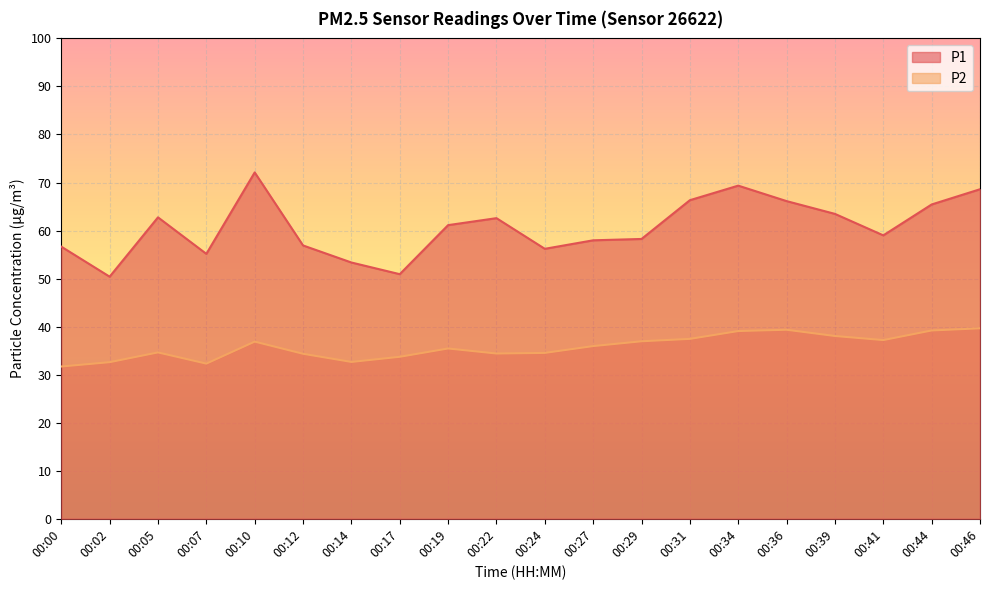

How many lines are shown in the chart?

2